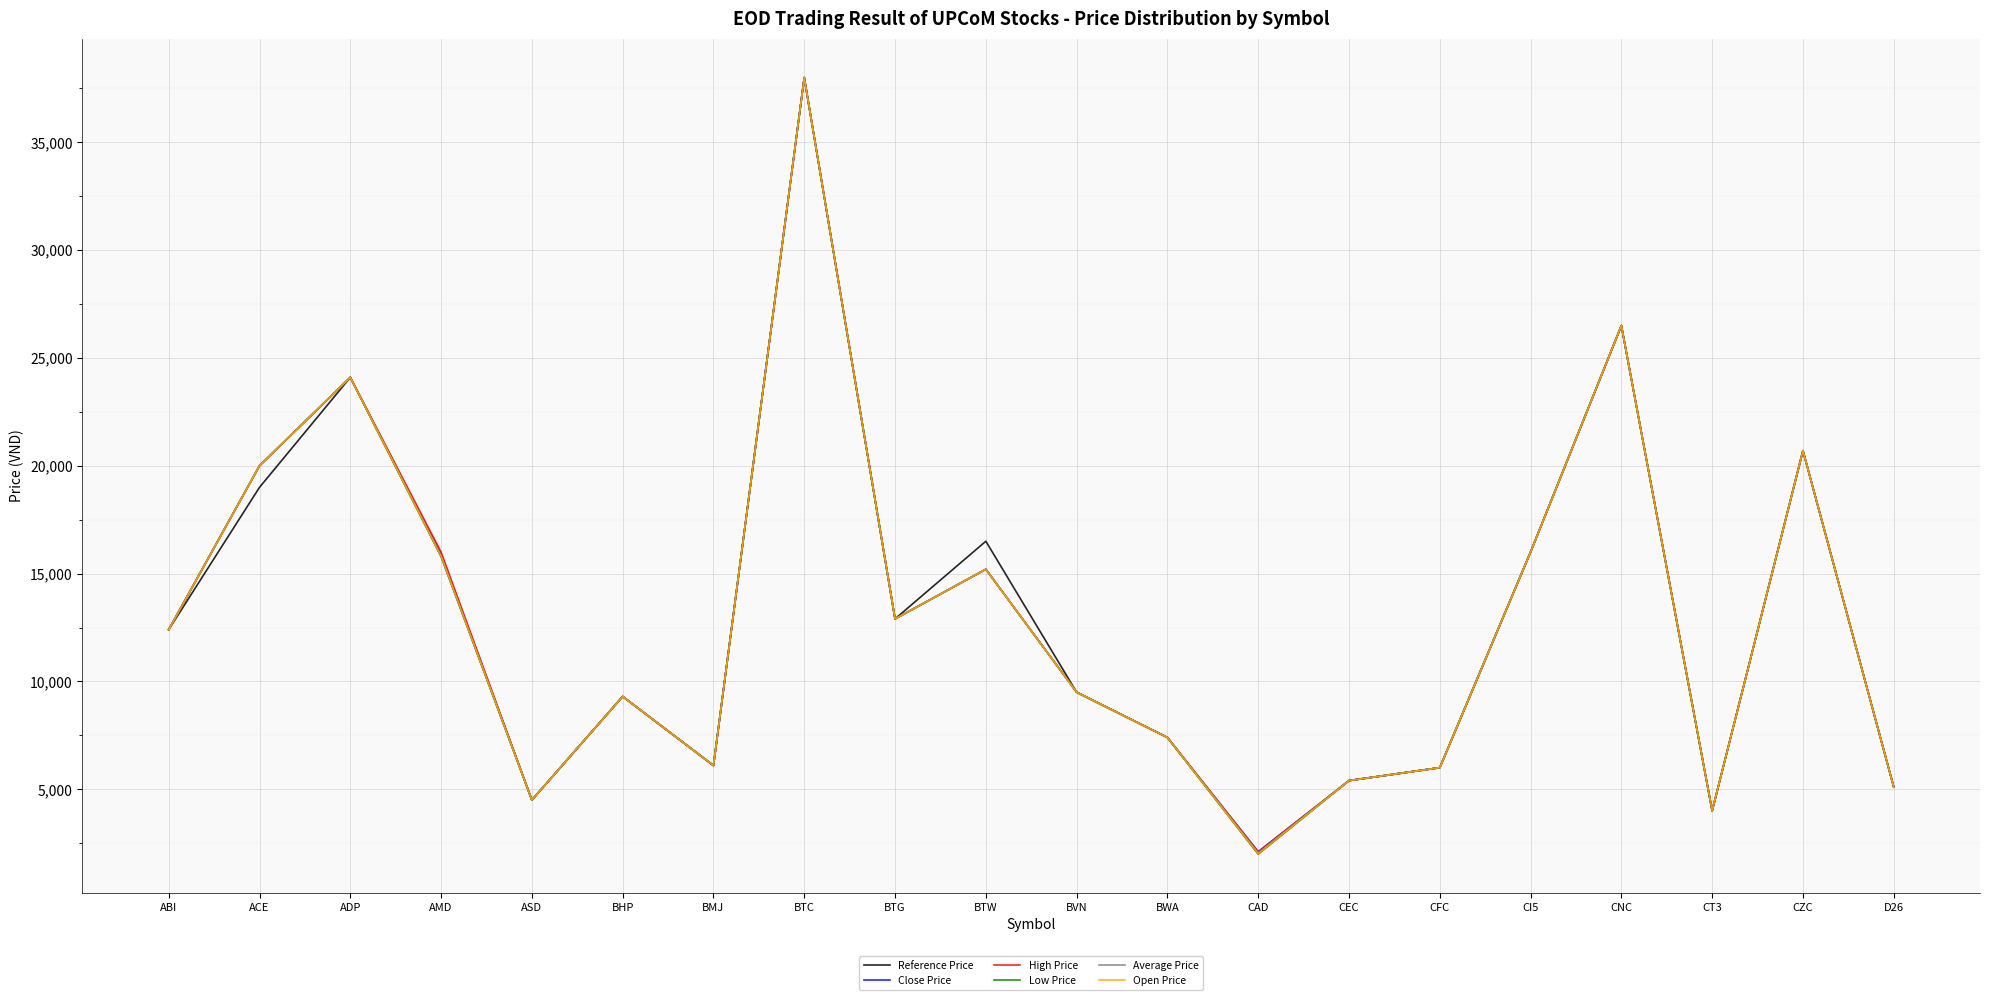

The Average Price series shows 15835 at AMD. True or false?

True